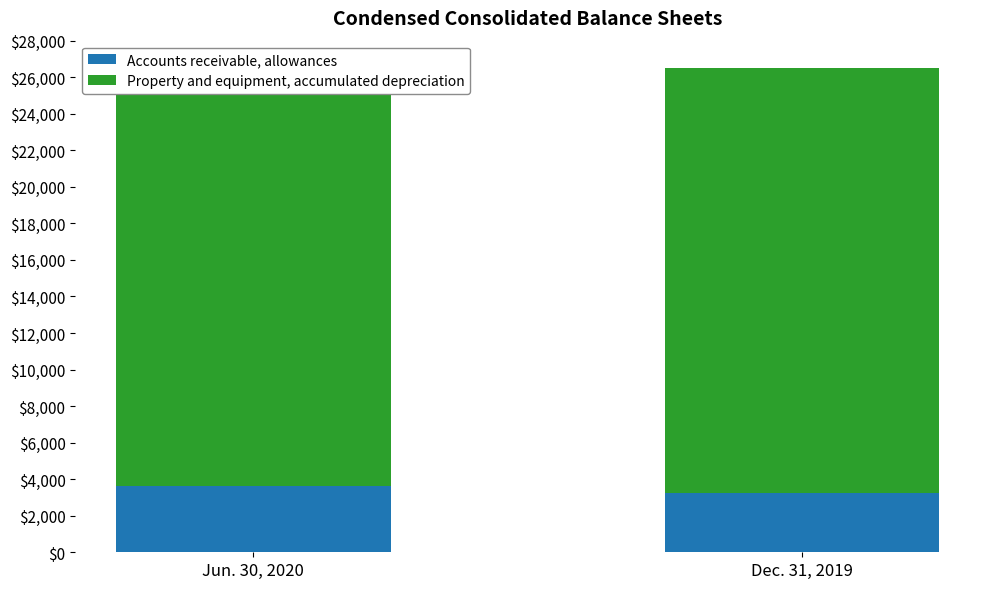

How many values in the Accounts receivable, allowances series are below 3617?

1